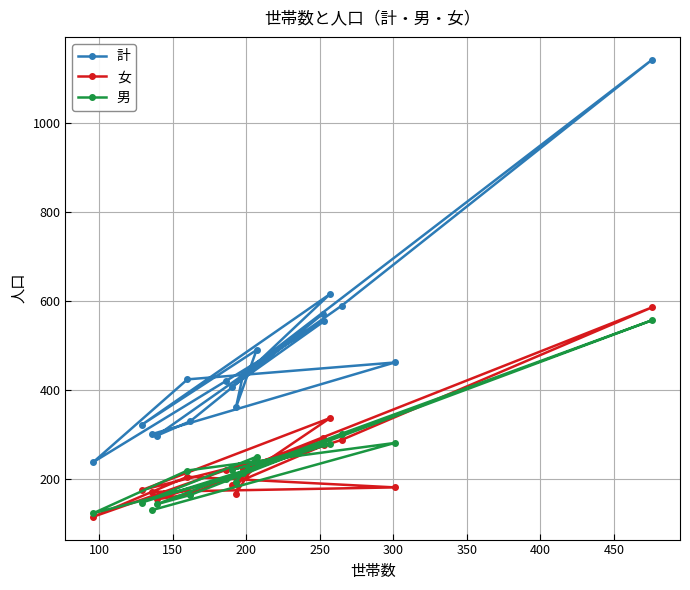

What is the value of the 計 point at the 4th from the left?

297